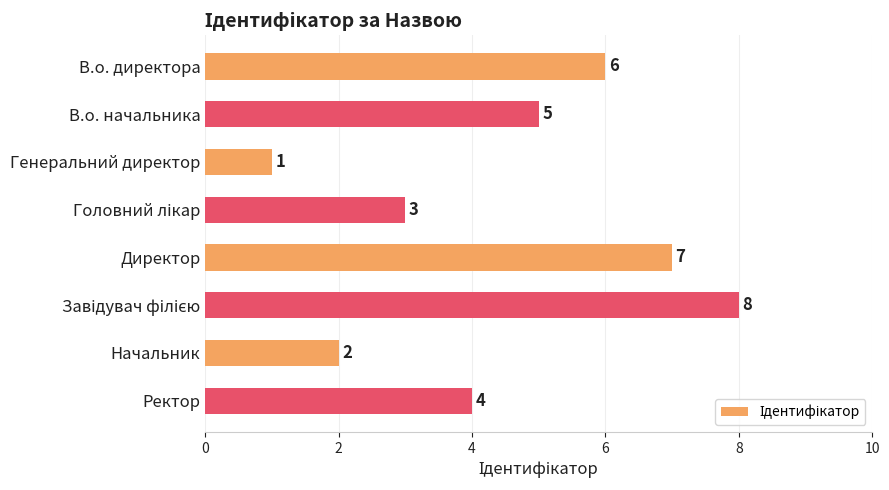

Where is the data nearest to the value 4?

Ректор